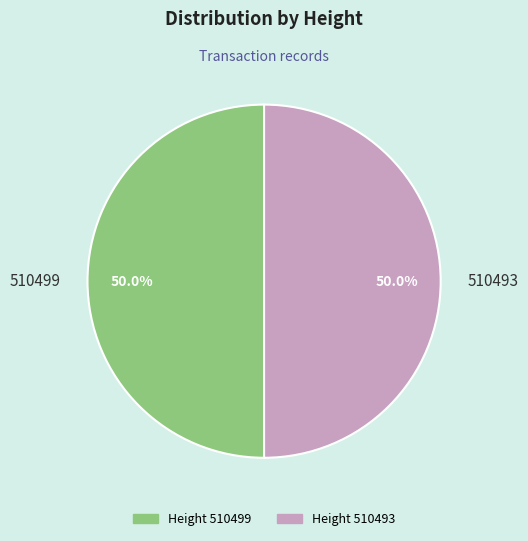

Approximately how many times larger is the value at 510499 compared to 510493?

1.0